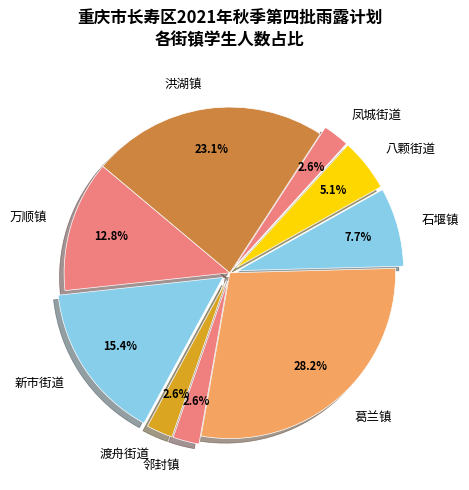

To the nearest percent, what portion does 洪湖镇 represent?

23%